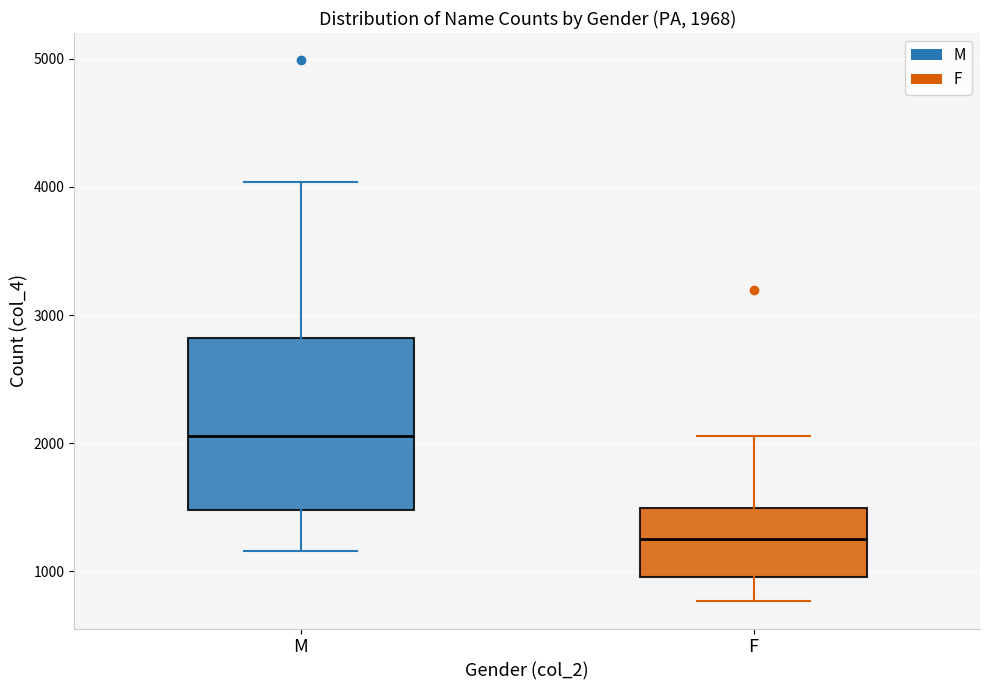

Which box is the tallest, from its lower edge to its upper edge?

M